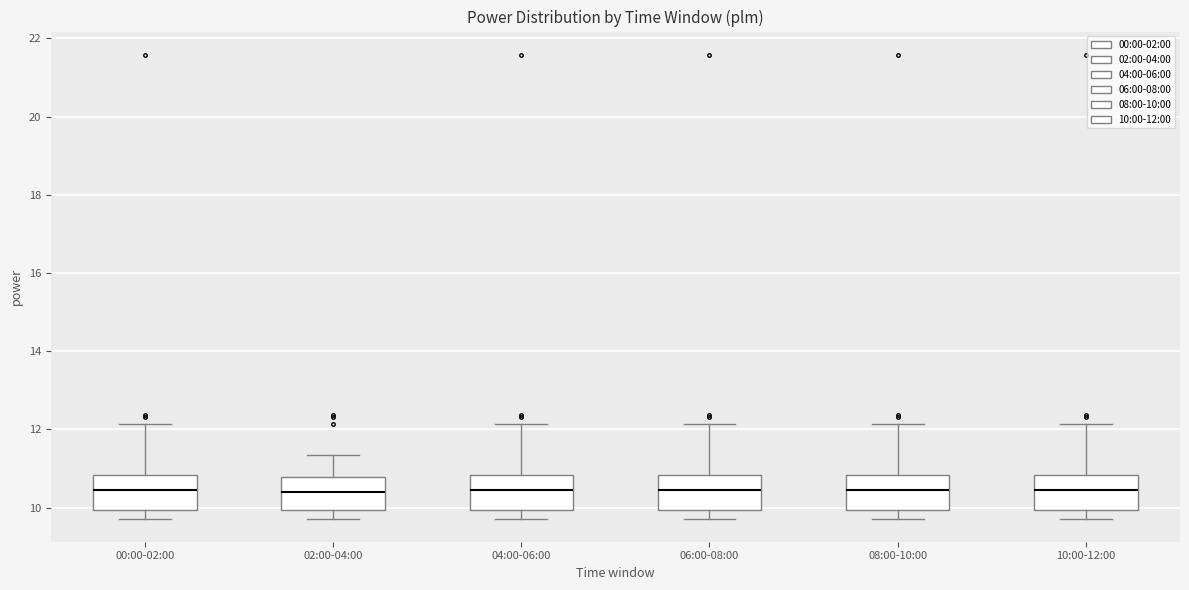

Where does the lower whisker of the box for 10:00-12:00 end on the y-axis? The values are not printed on the chart, so give them approximately, as read against the axis.

9.8